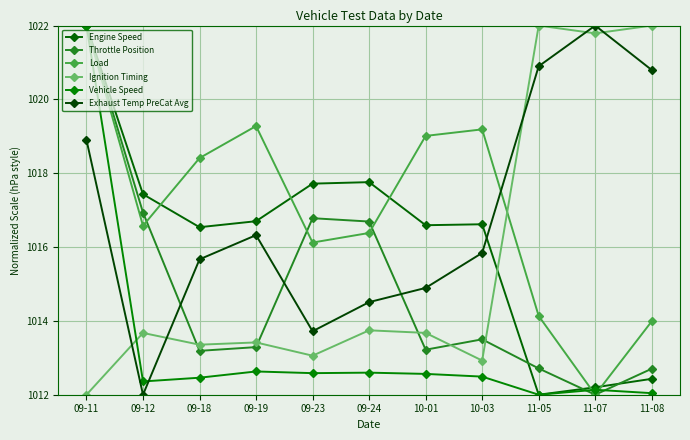

Rank the series at 09-24 from lowest to highest value.

Vehicle Speed, Ignition Timing, Exhaust Temp PreCat Avg, Load, Throttle Position, Engine Speed